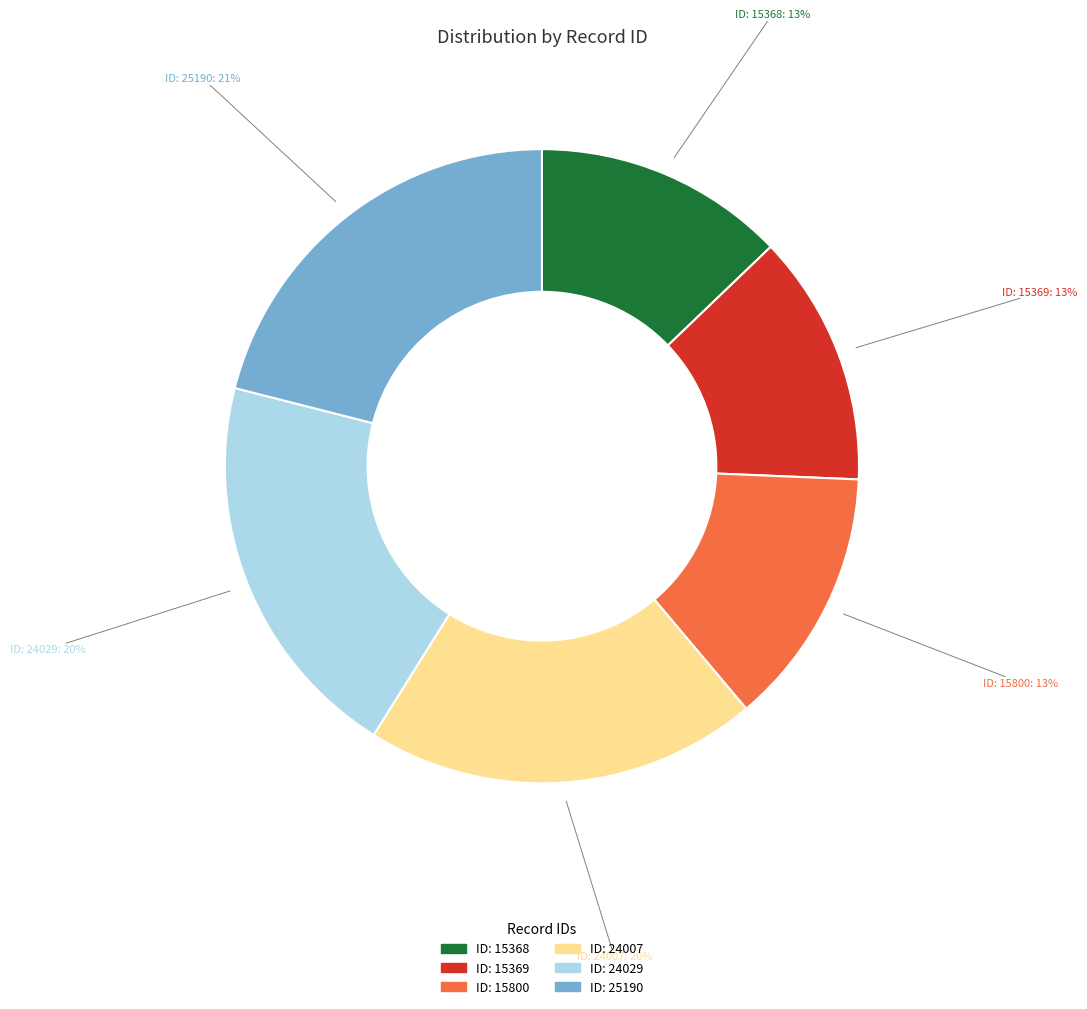

Does any single category account for the majority?

No